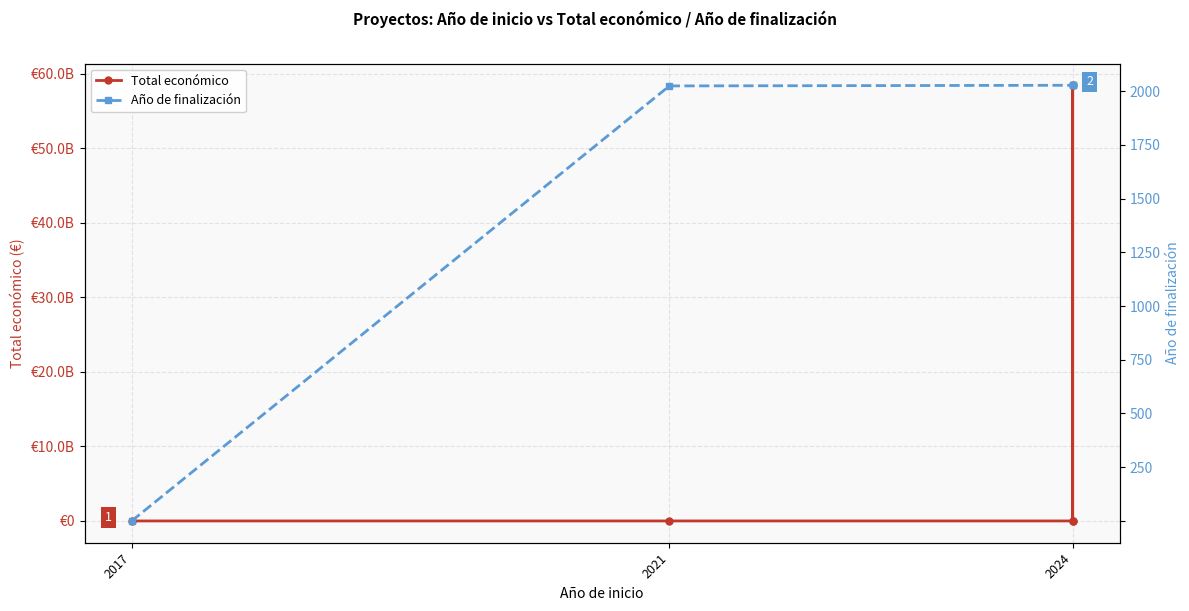

Where is Total económico nearest to the value 29231470857?

2024